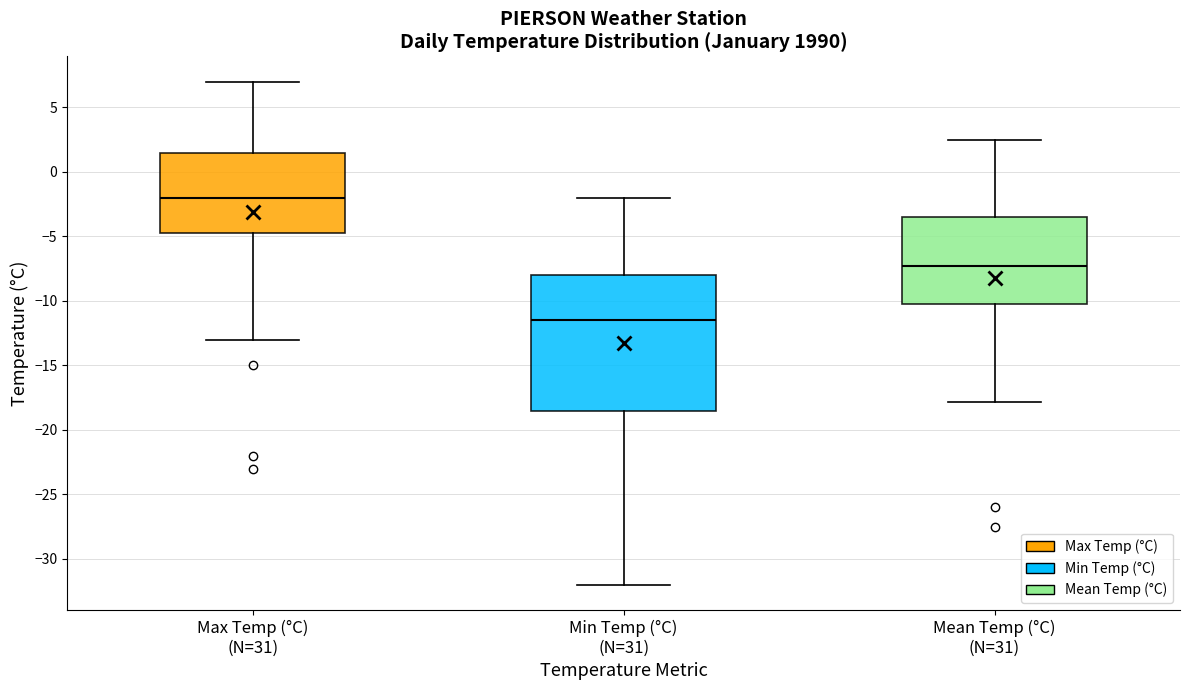

Which box's median line is the highest?

Max Temp (°C) (N=31)